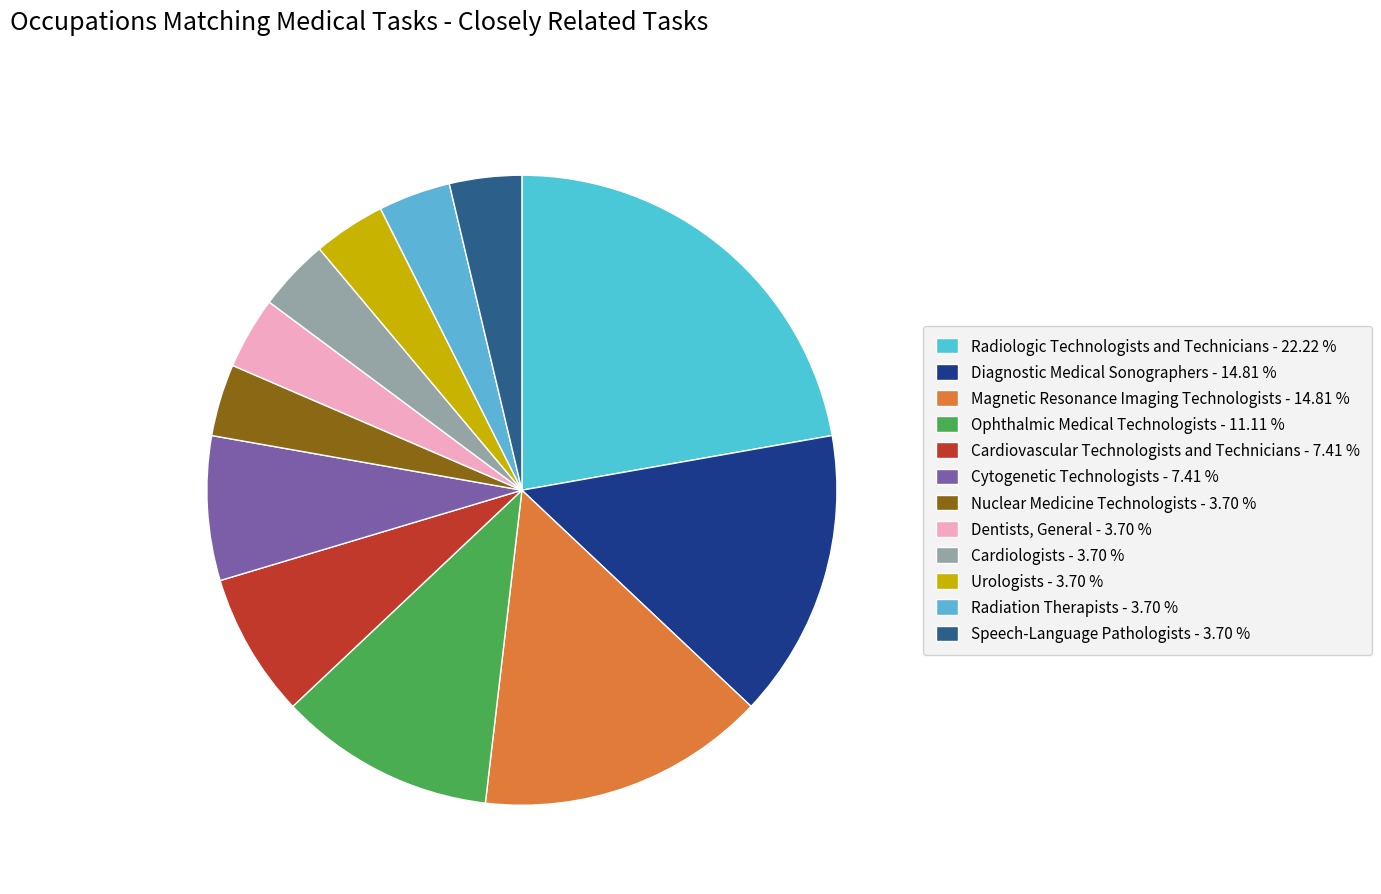

Does any single category account for the majority?

No